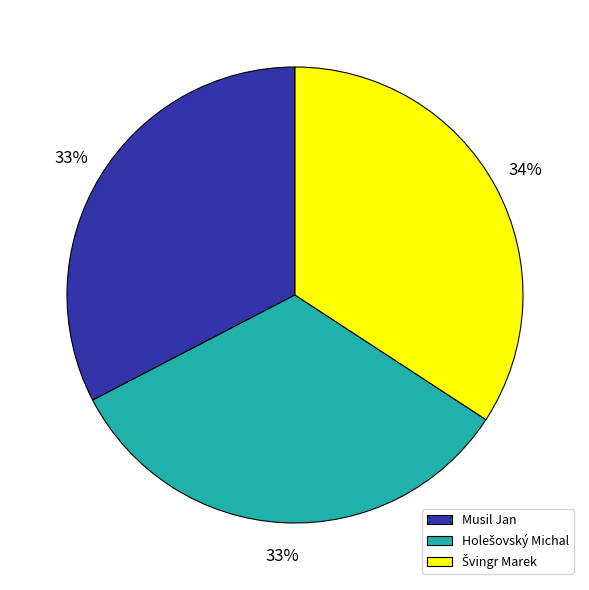

To the nearest percent, what portion does Musil Jan represent?

33%